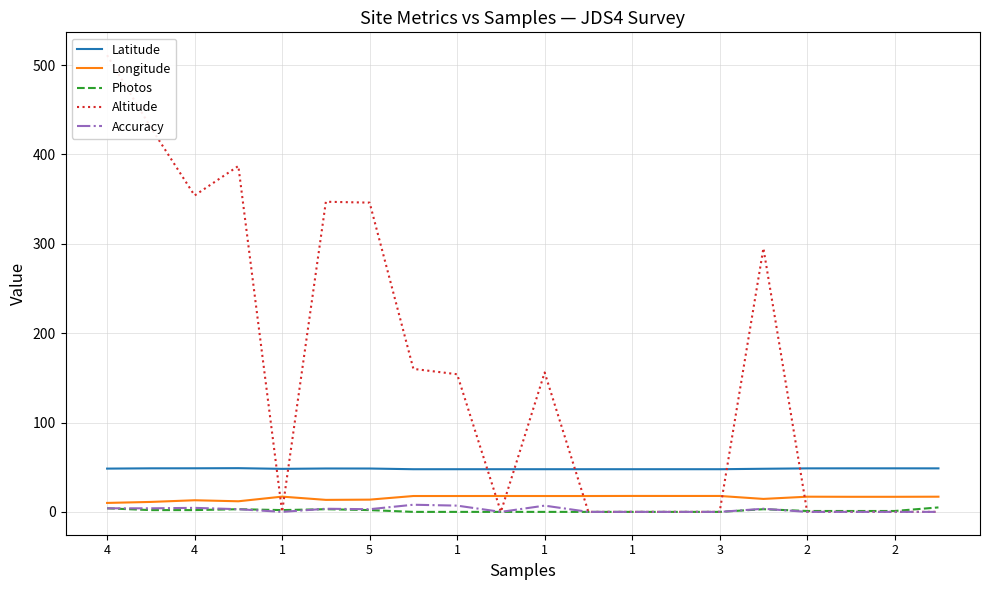

Which category has the lowest value across all series?

3